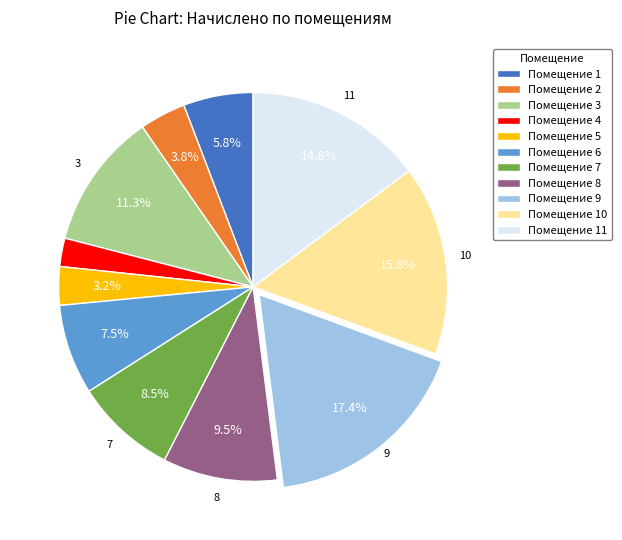

What portion of the pie excludes Помещение 2?

96.2%